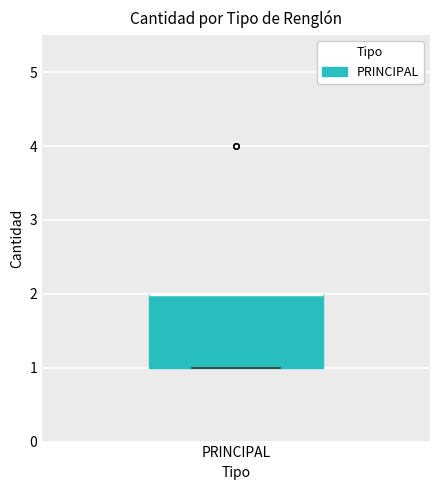

Transcribe this box plot: give where the median line is, the range the box spans, and where the two whiskers end, as read against the y-axis. The values are not printed on the chart, so give them approximately, as read against the axis.

median 2 (drawn on the box's upper edge), box 1 to 2, whiskers 1 to 2